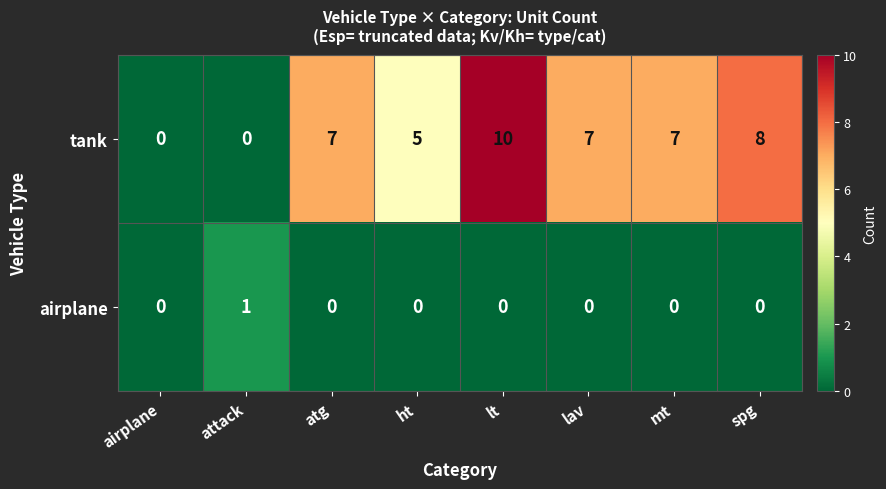

What is the sum of all tank values?

44